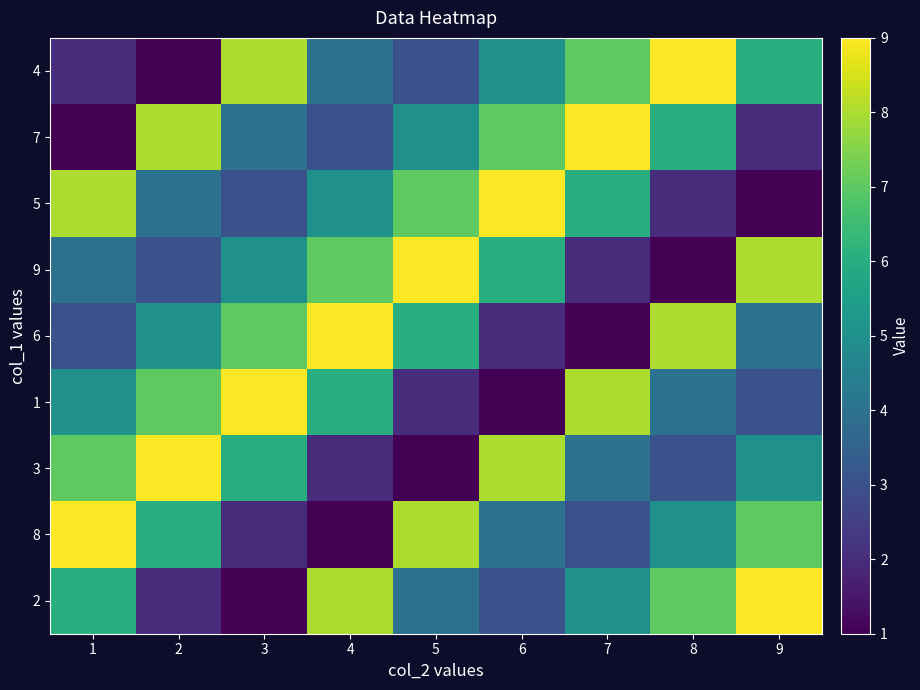

Reading left to right, extract all data points from this chart.

4: 1=2	2=1	3=8	4=4	5=3	6=5	7=7	8=9	9=6
7: 1=1	2=8	3=4	4=3	5=5	6=7	7=9	8=6	9=2
5: 1=8	2=4	3=3	4=5	5=7	6=9	7=6	8=2	9=1
9: 1=4	2=3	3=5	4=7	5=9	6=6	7=2	8=1	9=8
6: 1=3	2=5	3=7	4=9	5=6	6=2	7=1	8=8	9=4
1: 1=5	2=7	3=9	4=6	5=2	6=1	7=8	8=4	9=3
3: 1=7	2=9	3=6	4=2	5=1	6=8	7=4	8=3	9=5
8: 1=9	2=6	3=2	4=1	5=8	6=4	7=3	8=5	9=7
2: 1=6	2=2	3=1	4=8	5=4	6=3	7=5	8=7	9=9